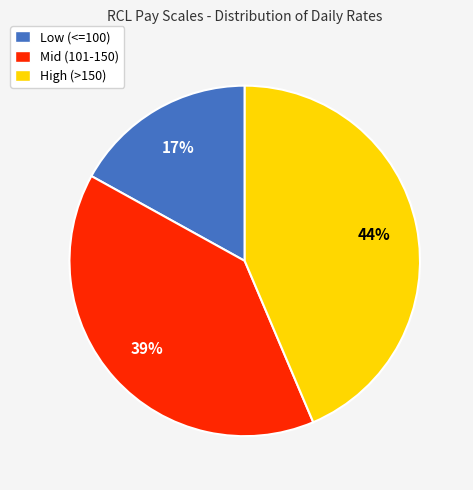

Is there any slice that represents more than half of the pie?

No